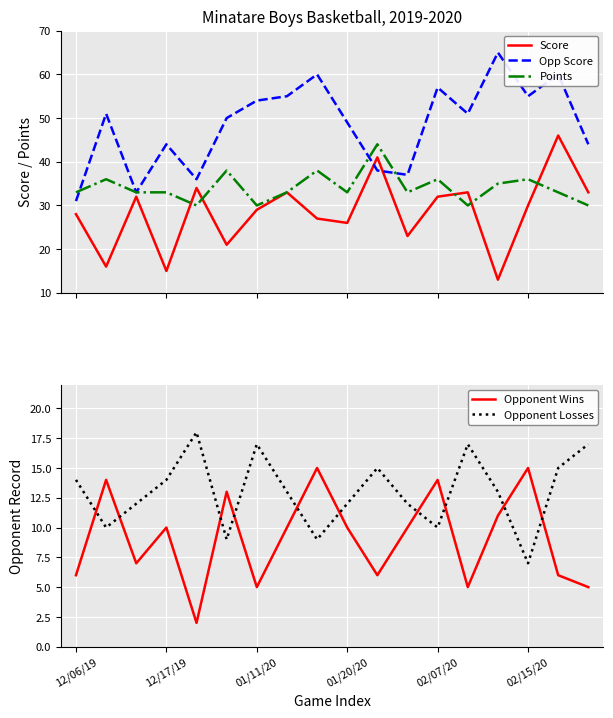

How many values in the Opp Score series are below 51?

9